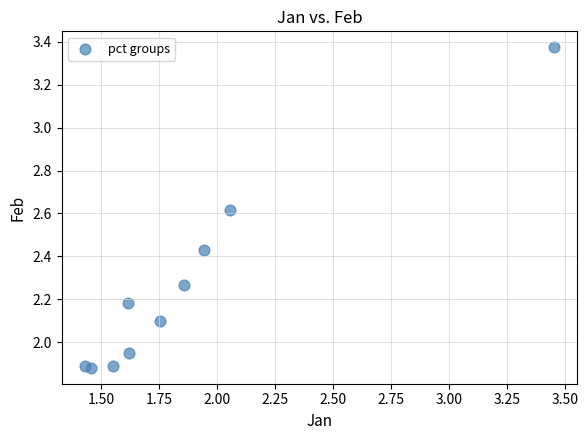

What is the range of Y values (max minus min)?

1.5